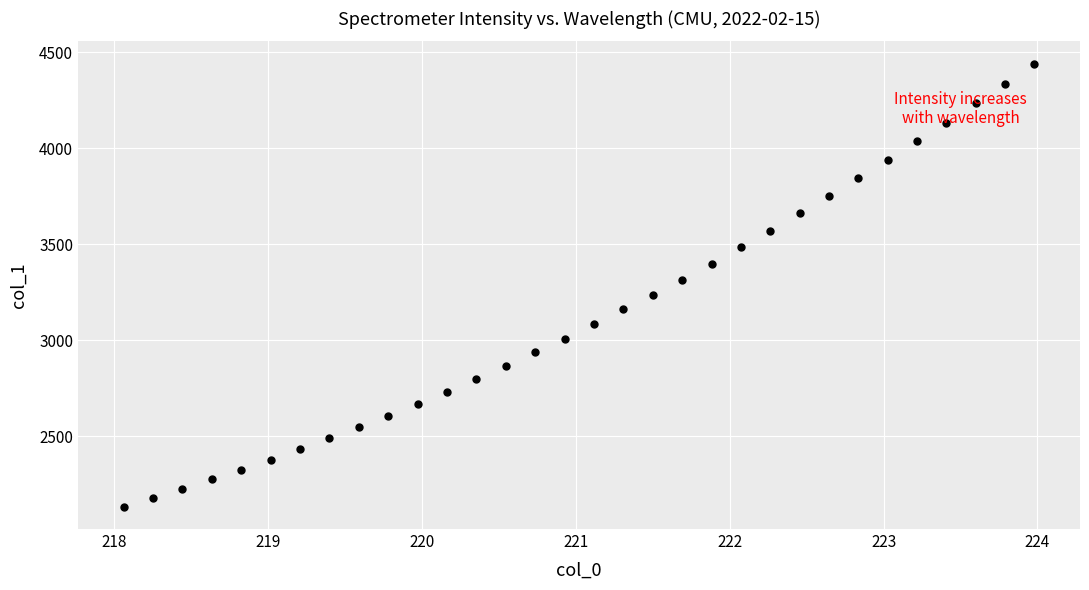

What is the range of X values (max minus min)?

5.9